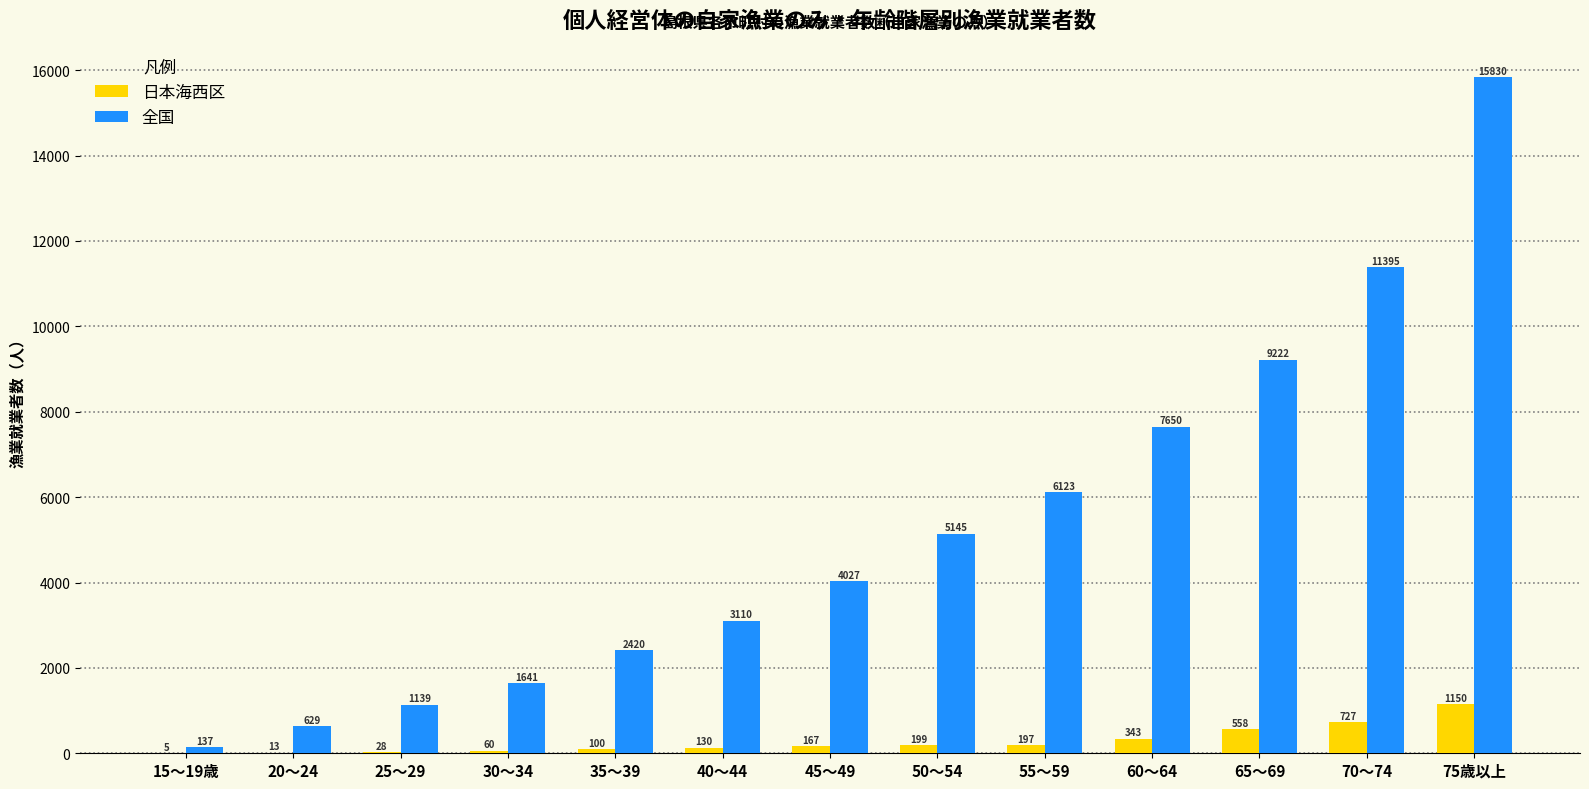

Which series has the largest total across all categories?

全国